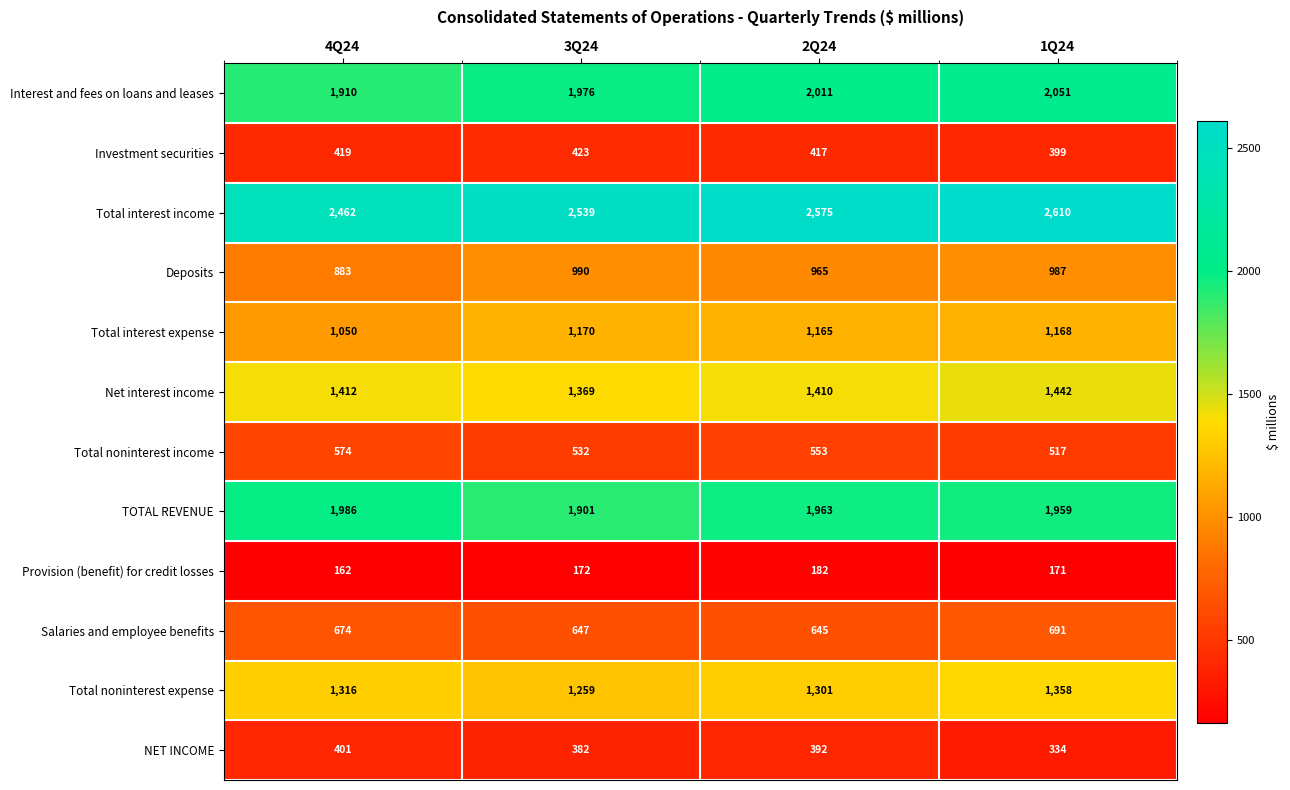

What is the difference between the highest and lowest values at 1Q24?

2439